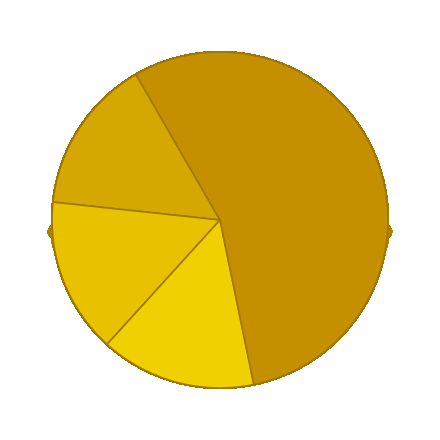

Does RCC2297 account for over 50% of the chart?

No